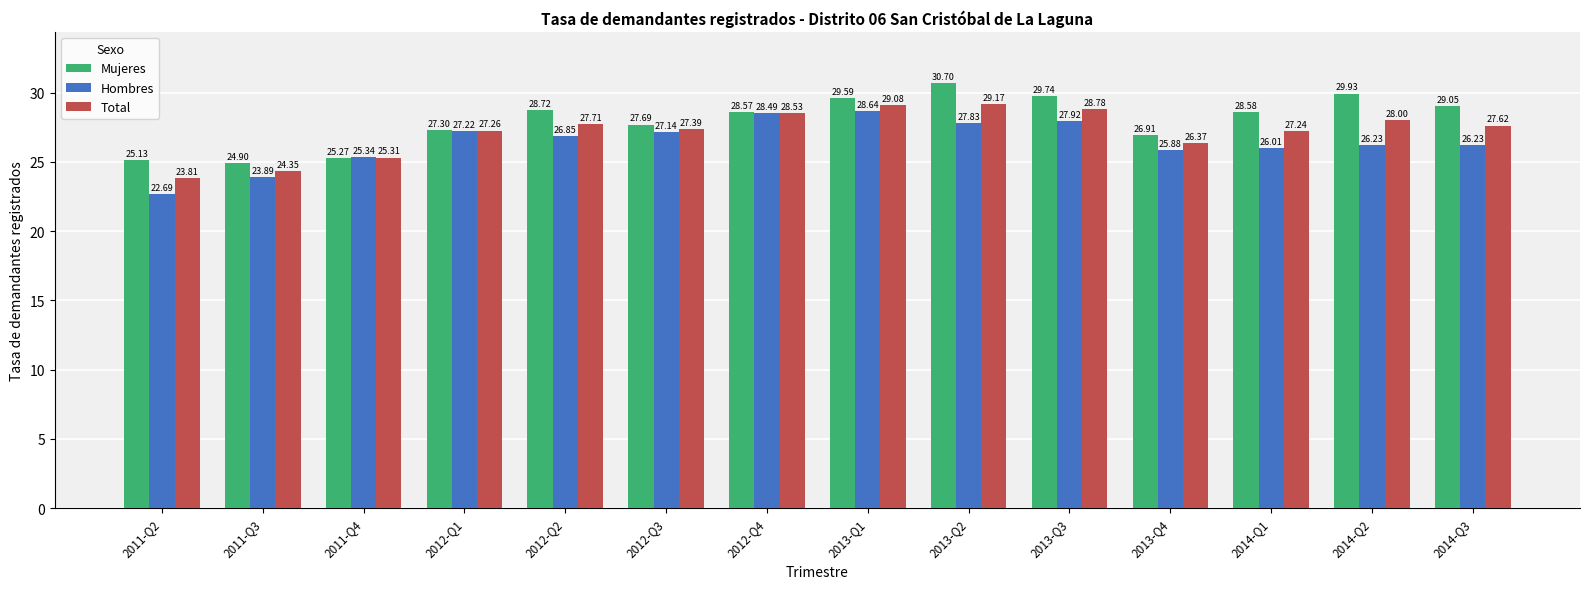

True or false: Mujeres has a value of 51.3 at 2013-Q1.

False